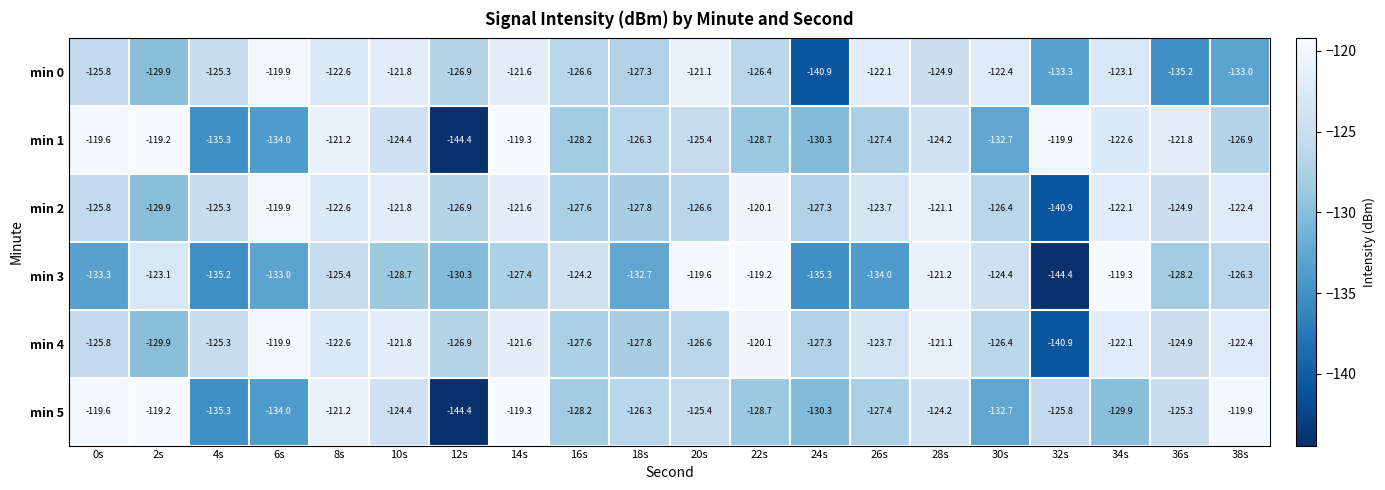

At which label is min 3 closest to -131?

12s